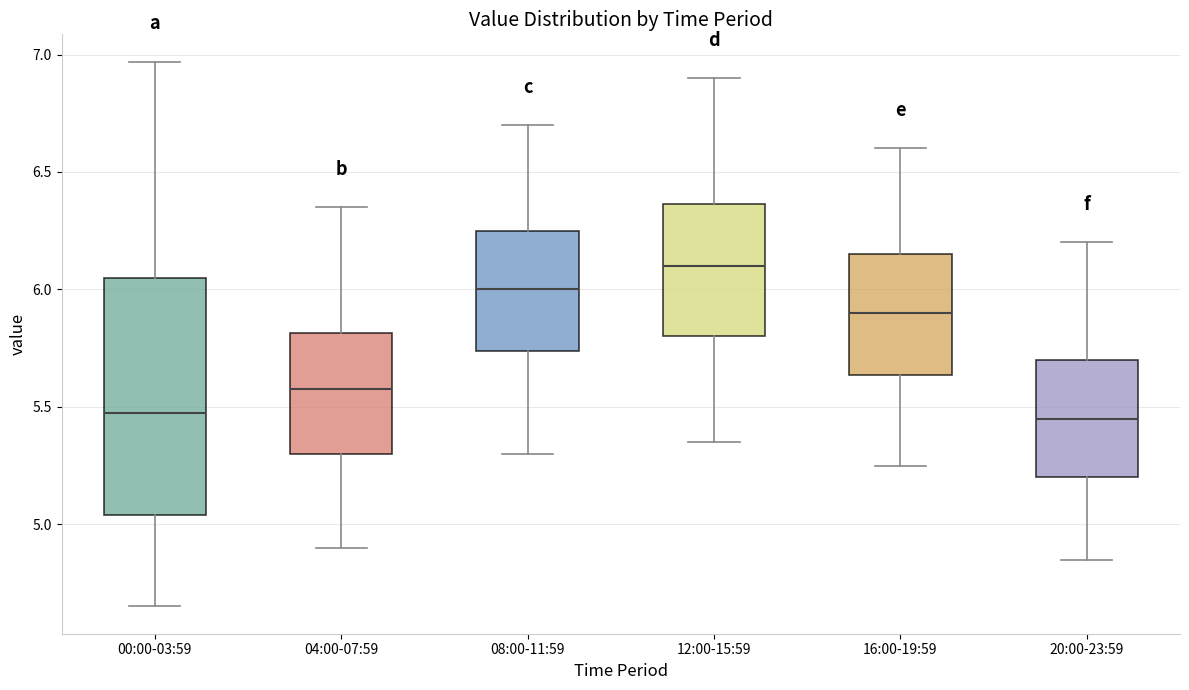

Comparing the boxes themselves (not the whiskers), which one is the tallest?

00:00-03:59